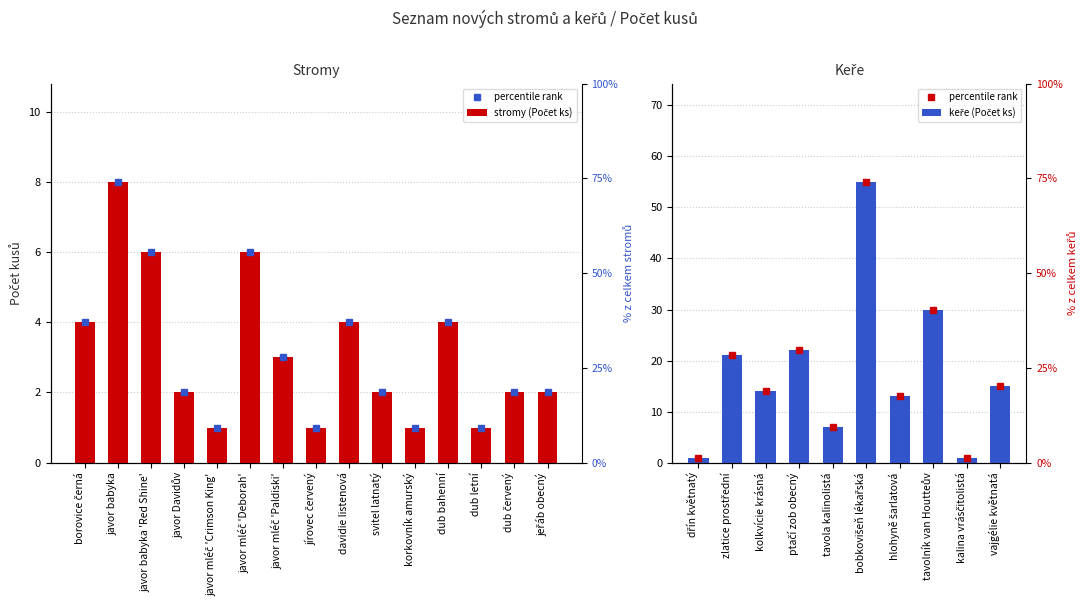

What position from the right is javor babyka 'Red Shine'?

13